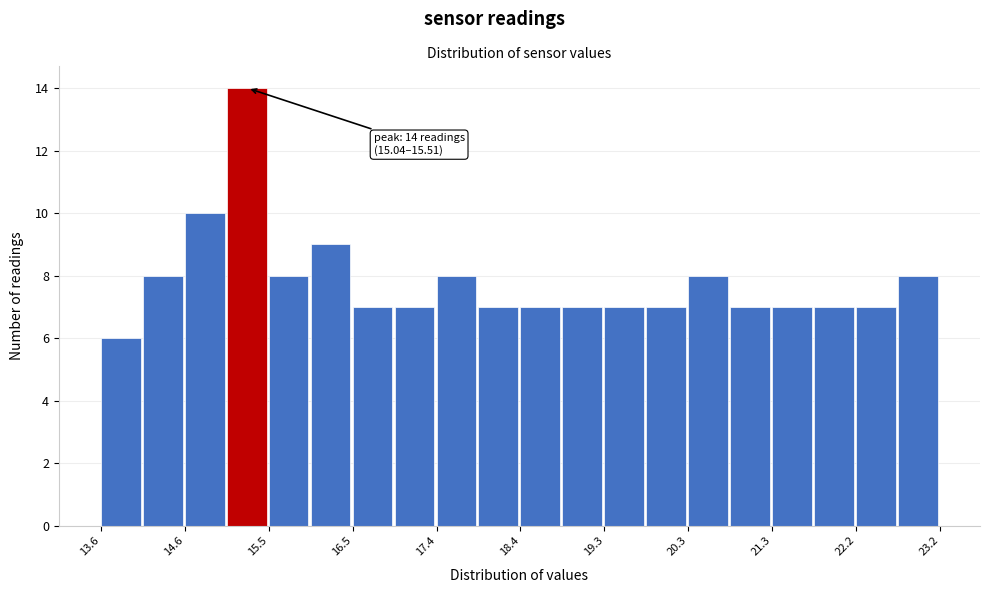

Which range on the x-axis has the tallest bar?

15.0 to 15.5